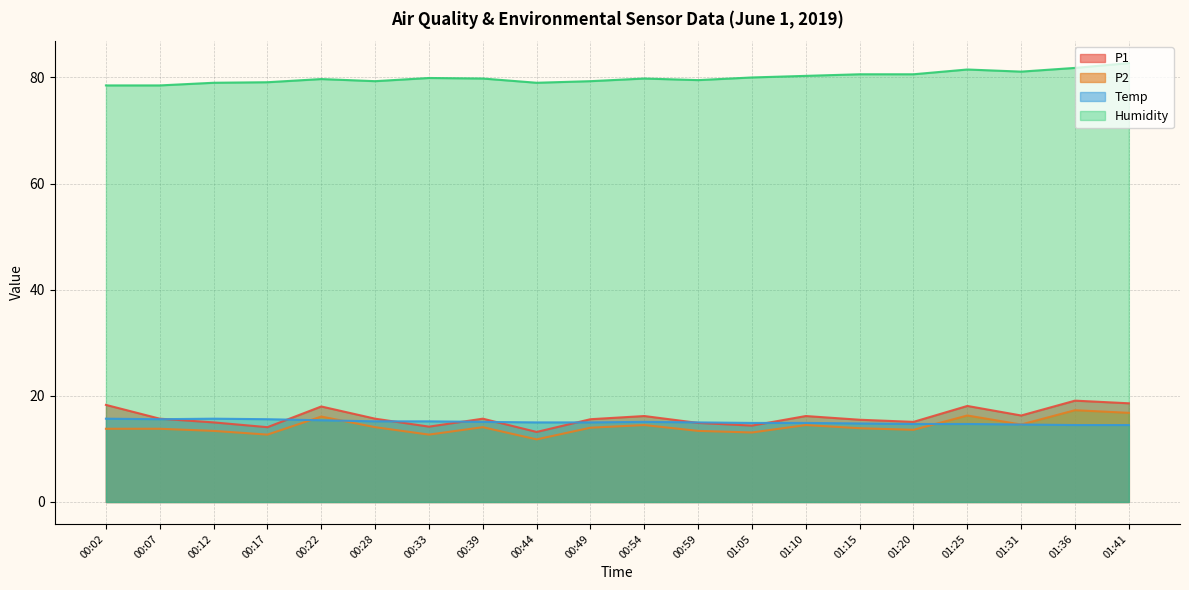

True or false: P1 and P2 intersect in this chart.

False